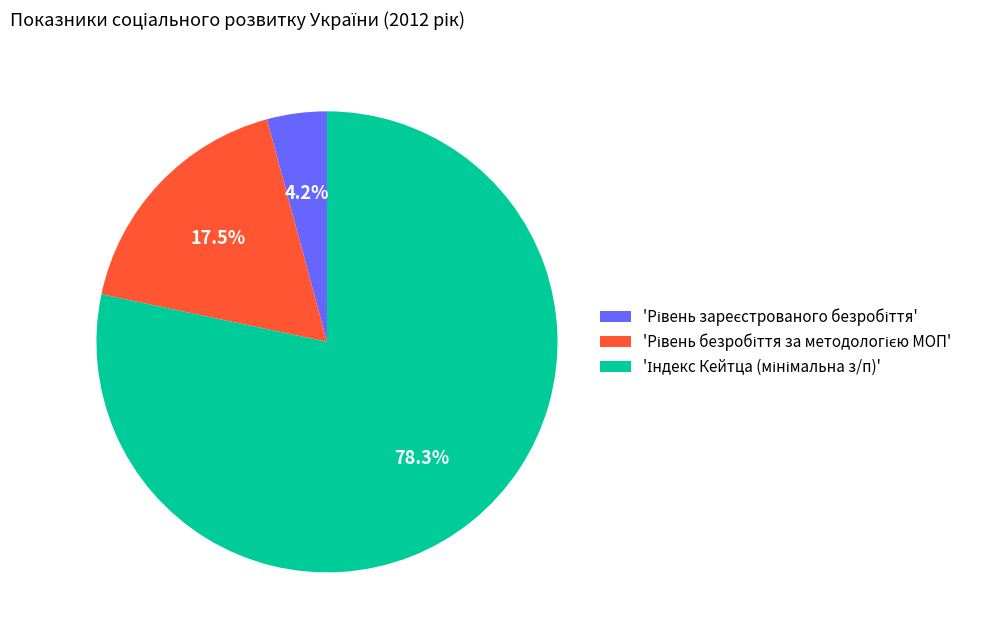

Count the number of slices in the pie.

3